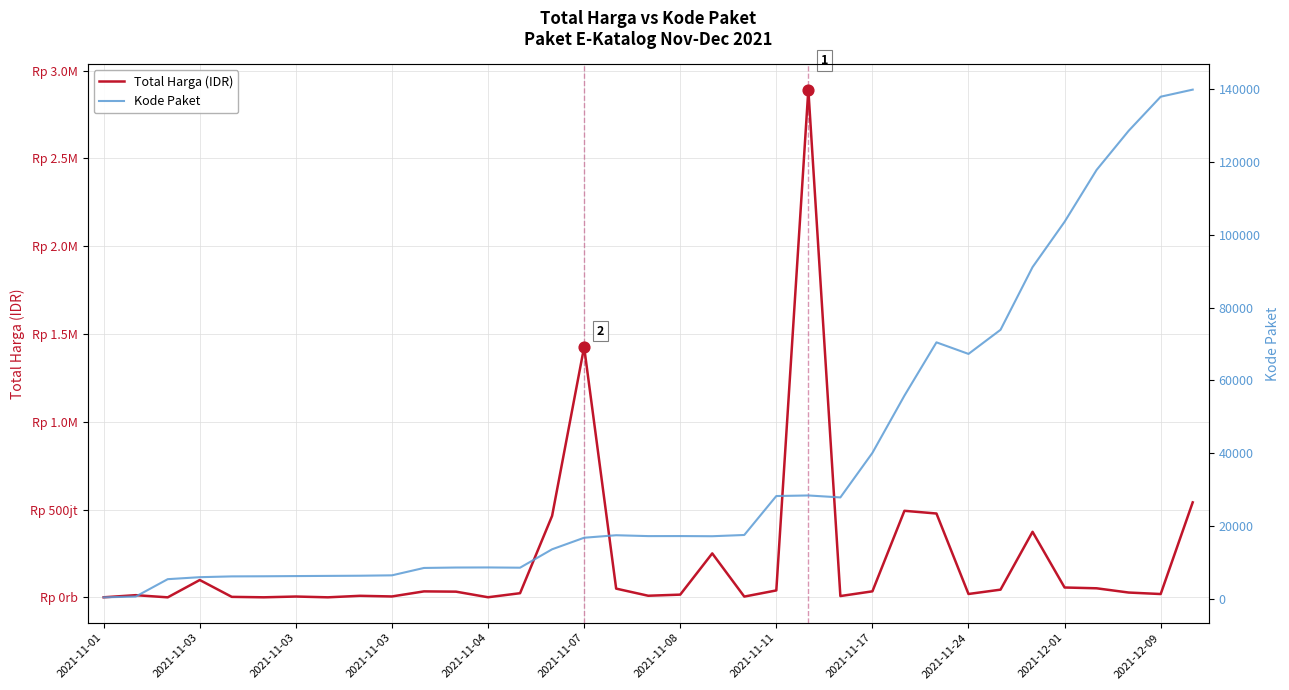

Which series has the largest total across all categories?

Total Harga (IDR)